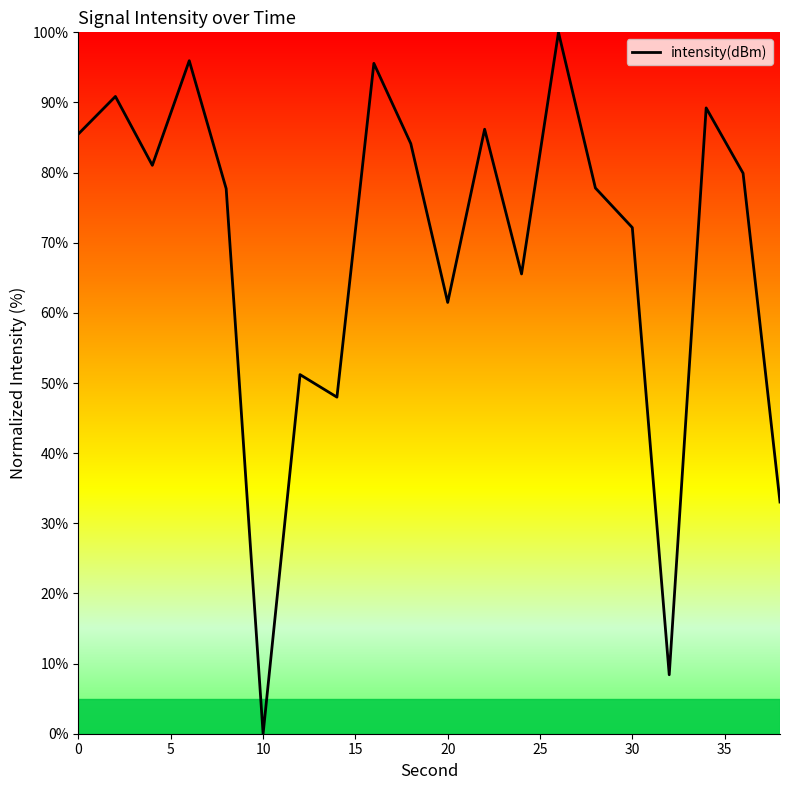

What is the maximum value shown in the chart?

100.0